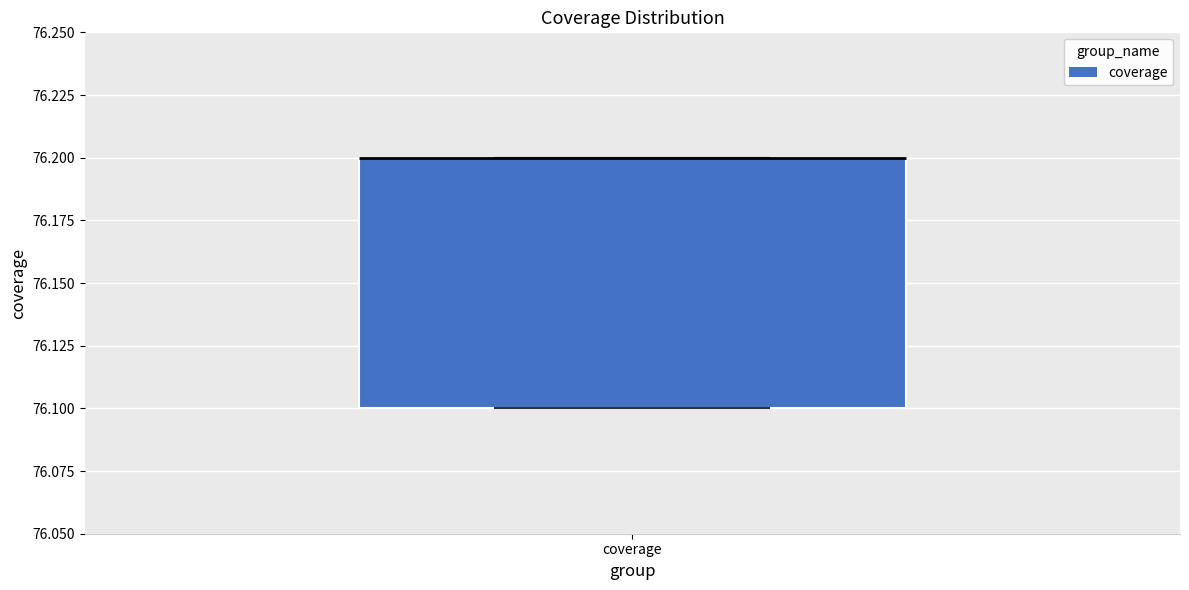

Where is the upper edge of the box for coverage on the y-axis? The values are not printed on the chart, so give them approximately, as read against the axis.

76.2